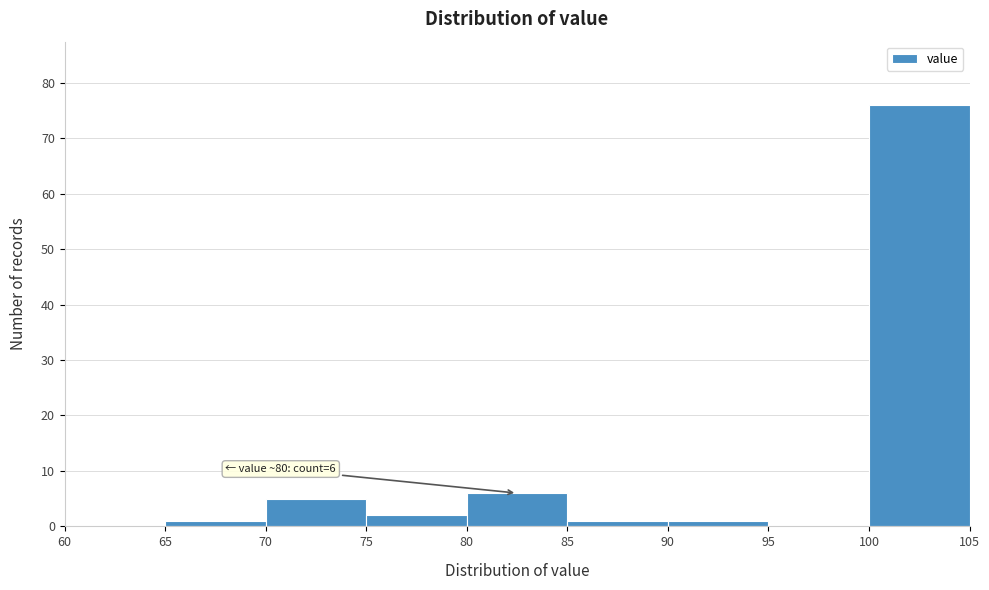

Over which range of the x-axis is the bar tallest?

100 to 105